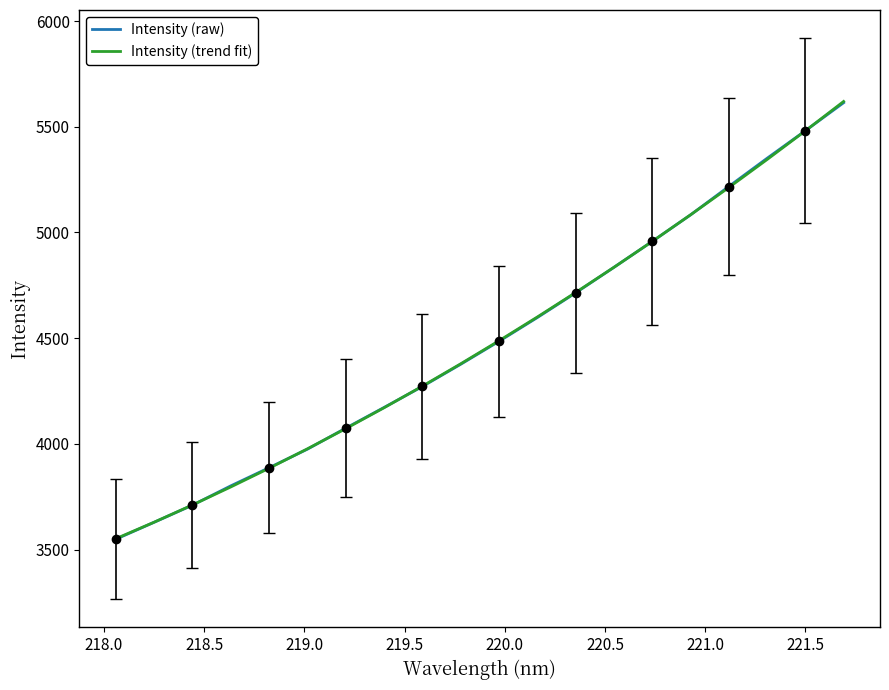

What is the maximum value for Intensity (trend fit)?

5620.0